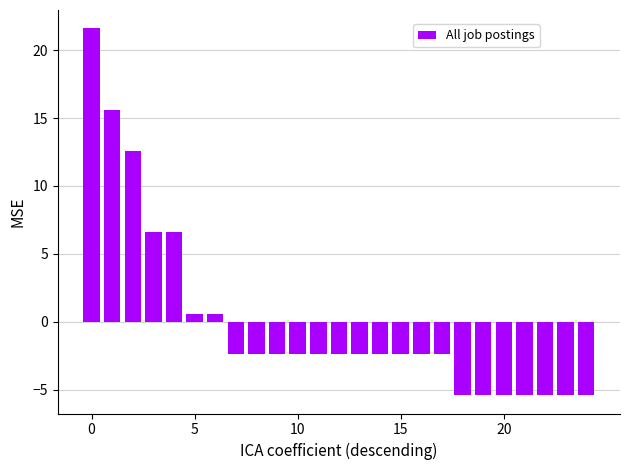

Reading left to right, transcribe all the data shown in this chart.

21.6	15.6	12.6	6.6	6.6	0.6	0.6	-2.4	-2.4	-2.4	-2.4	-2.4	-2.4	-2.4	-2.4	-2.4	-2.4	-2.4	-5.4	-5.4	-5.4	-5.4	-5.4	-5.4	-5.4